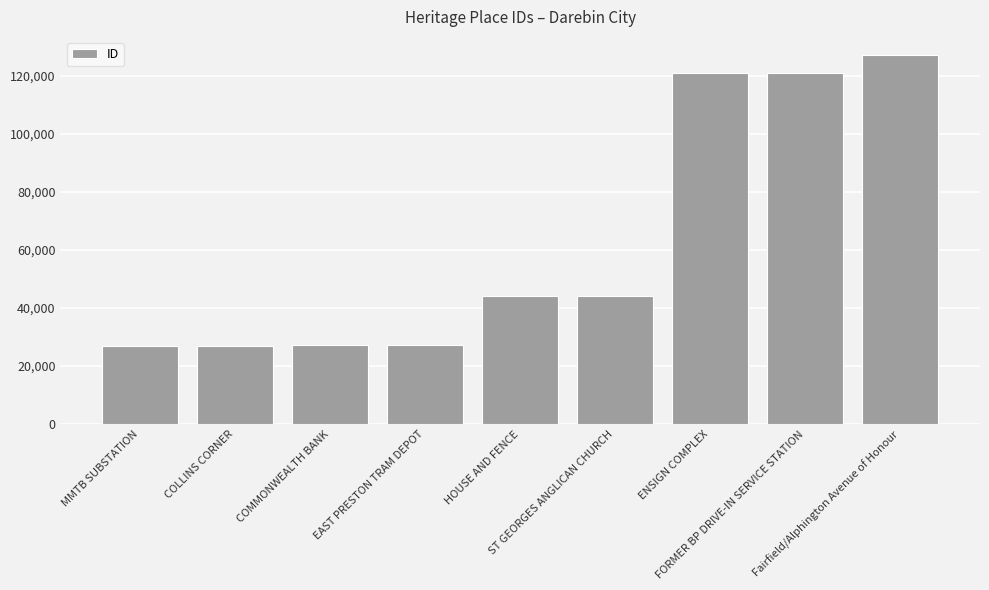

True or false: the data shows 27335 at EAST PRESTON TRAM DEPOT.

True